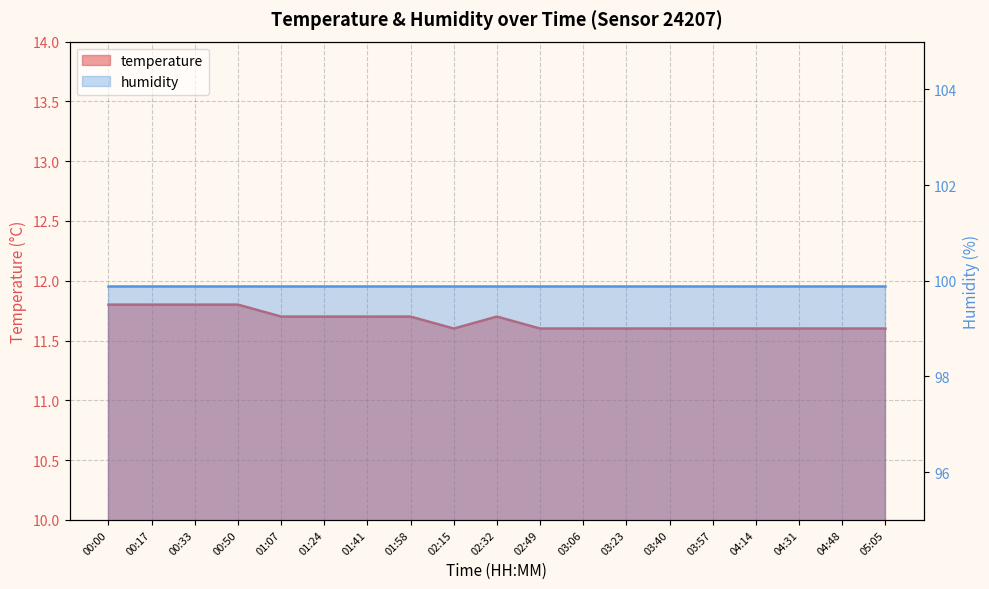

Is it true that the value at 01:58 is 15.6?

False